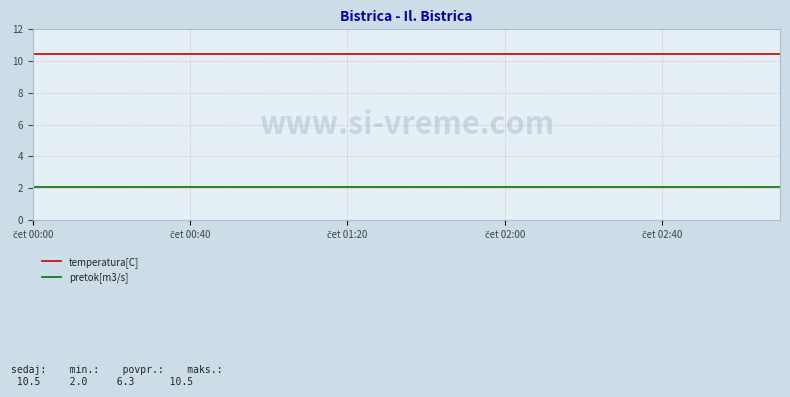

List the series in order of their overall mean, lowest first.

pretok[m3/s], temperatura[C]